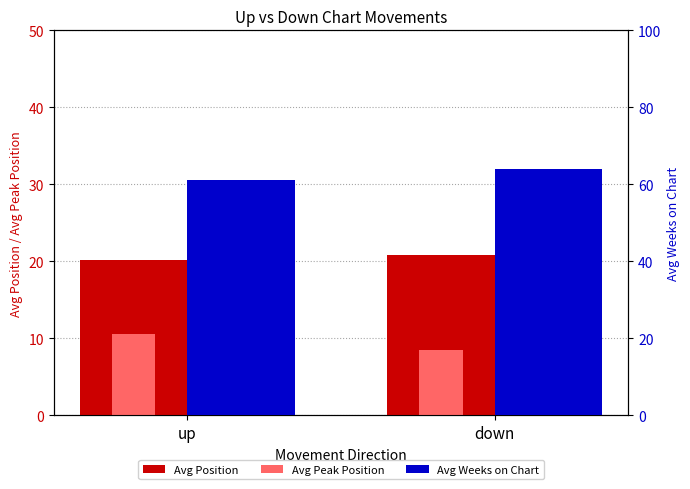

What are all the series names shown in the legend?

Avg Position, Avg Peak Position, Avg Weeks on Chart